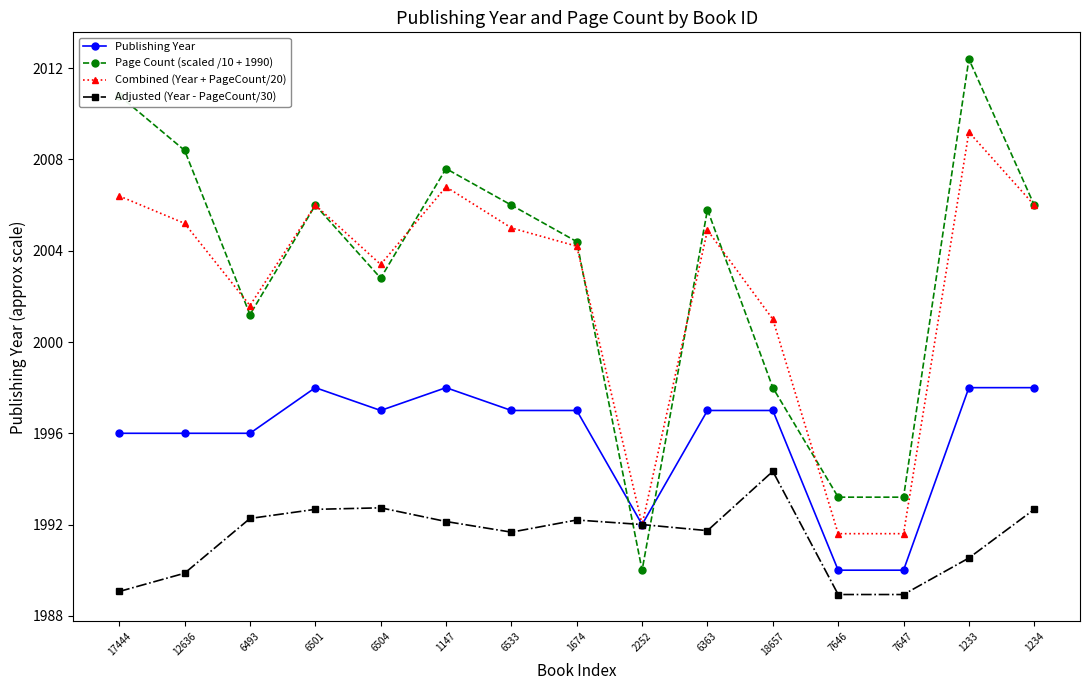

What is the average value of the Publishing Year series?

1995.8